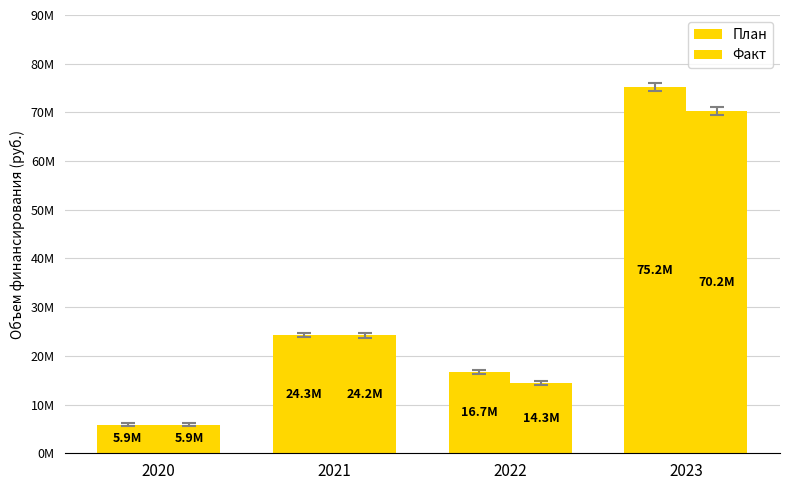

True or false: План has a value of 131169650.5 at 2023.

False